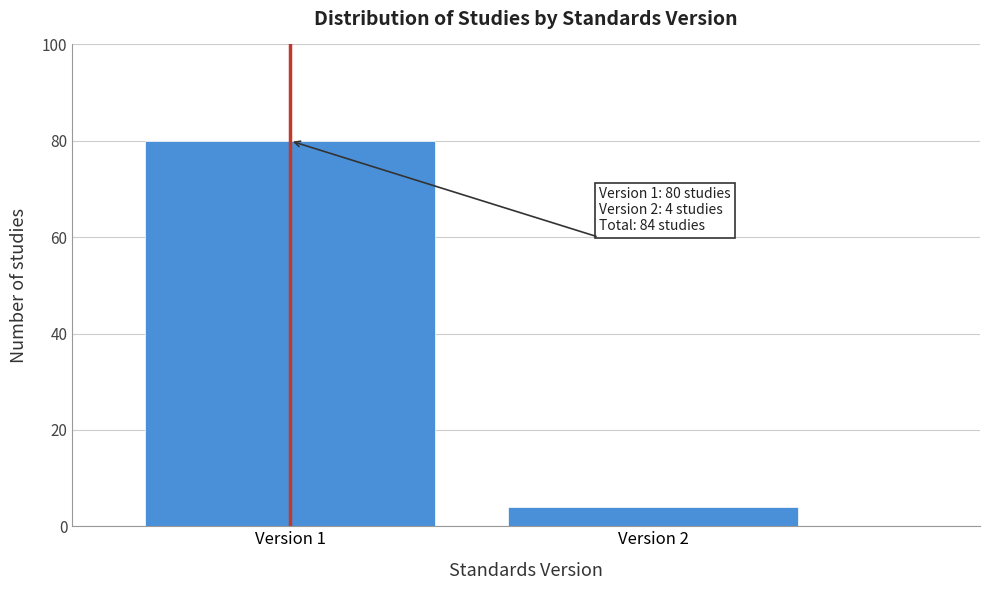

Reading left to right, what are all the values shown in this chart?

Version 1=80	Version 2=4